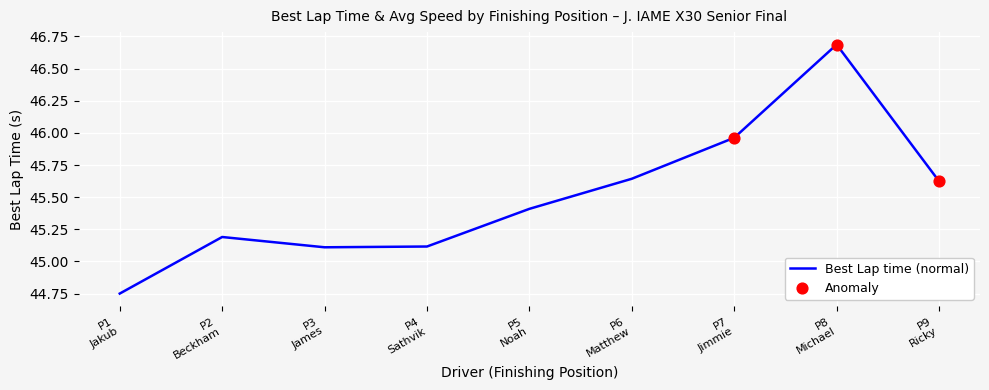

What is the difference between the maximum and minimum values?

1.9